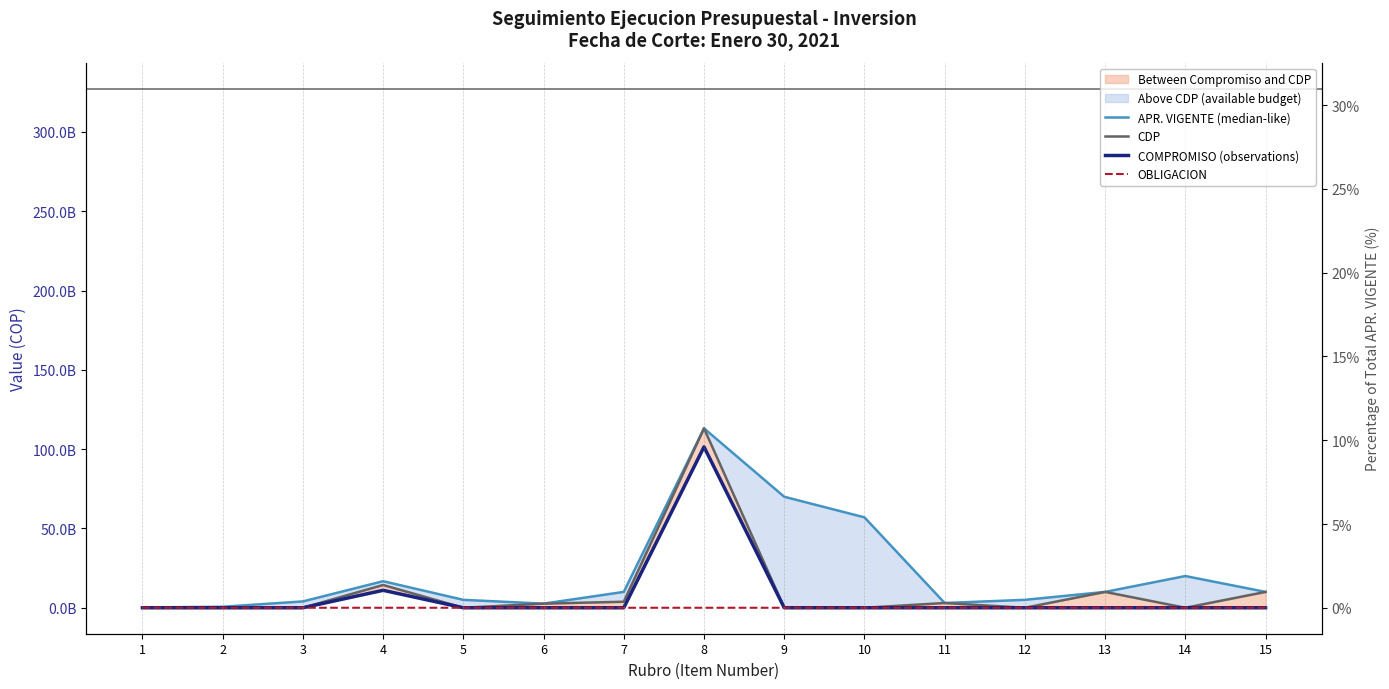

How many values in the OBLIGACION series exceed 0?

1